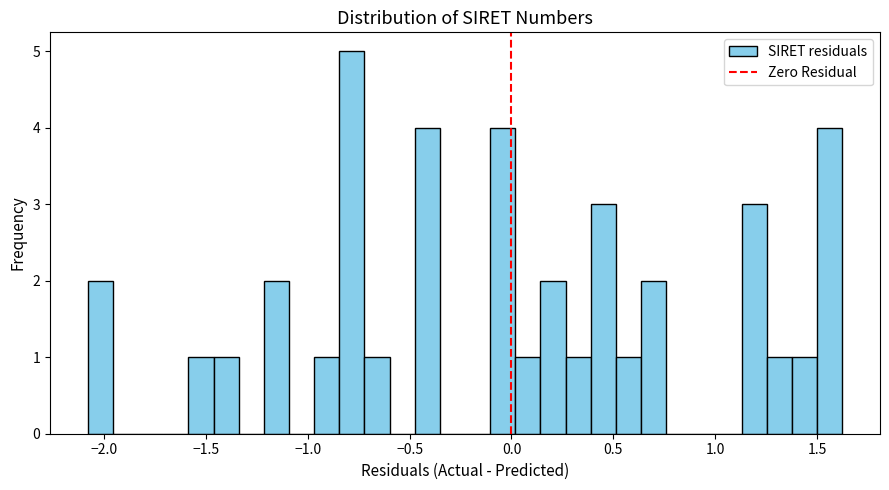

Around what value on the x-axis is the tallest bar? Give the approximate position of its centre, as read against the axis.

-0.80